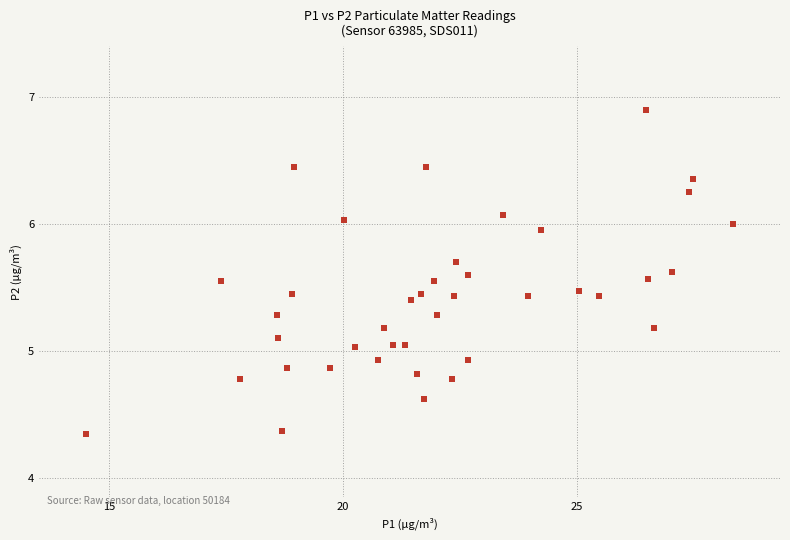

What is the range of X values (max minus min)?

13.9